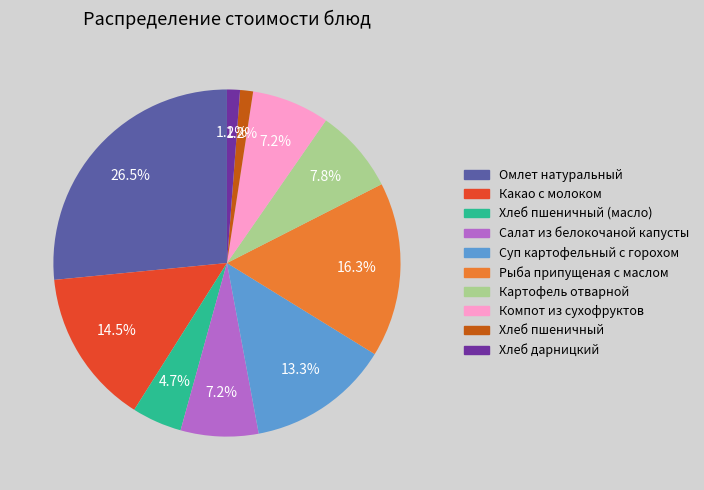

What percentage is the Картофель отварной slice, to the nearest percent?

8%